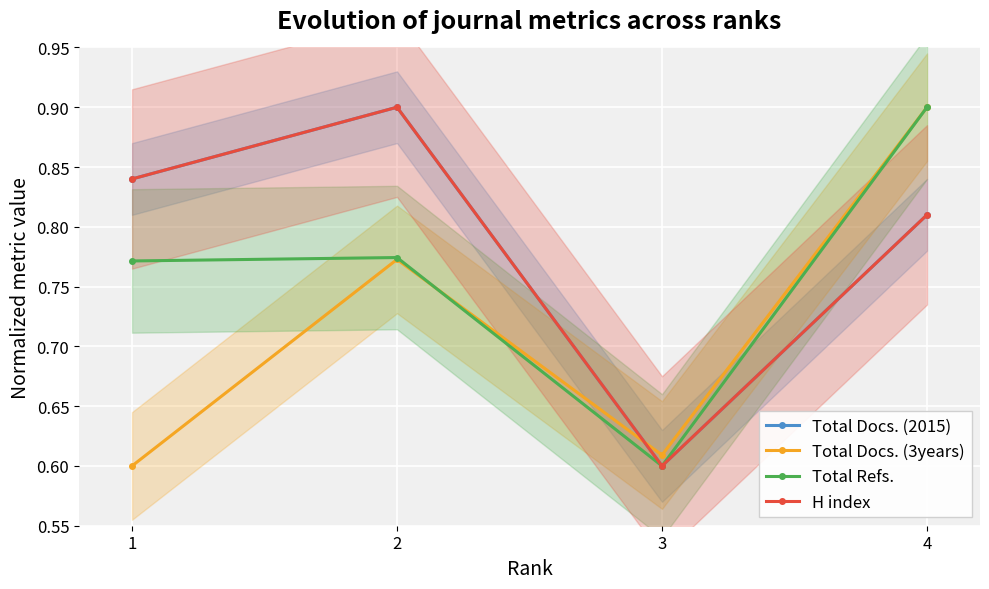

What is the difference between the Total Docs. (3years) values at 2 and 1?

0.2